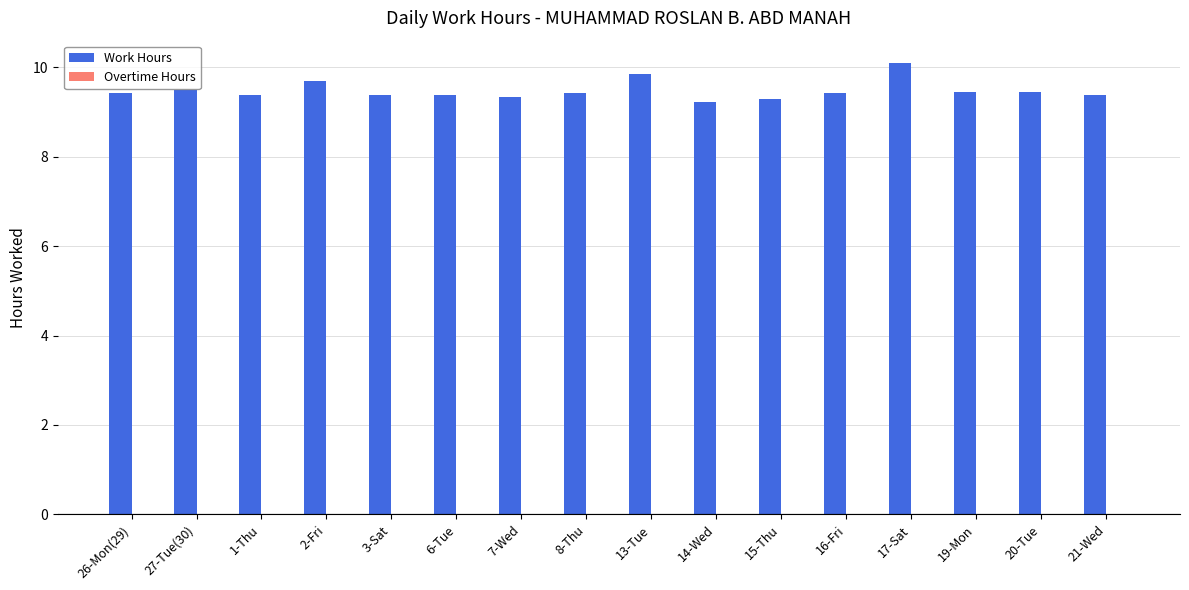

Which has a higher value, 13-Tue or 1-Thu?

13-Tue